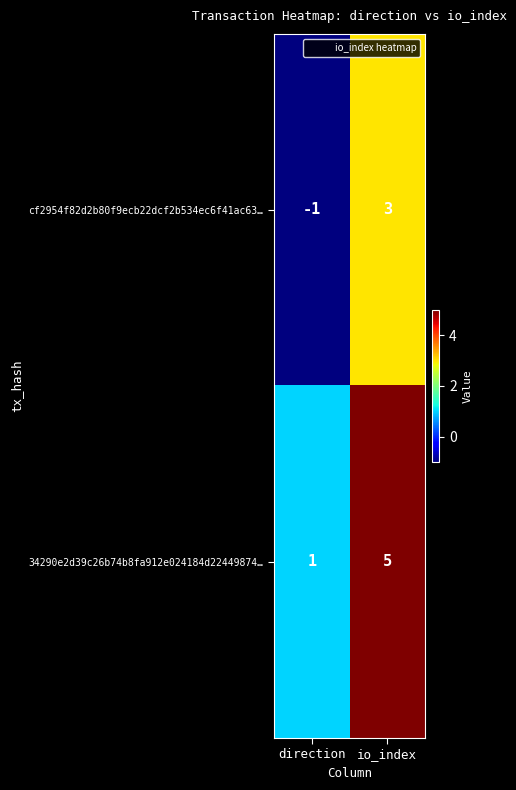

The value of 34290e2d39c26b74b8fa912e024184d22449874… at direction is 1. True or false?

True